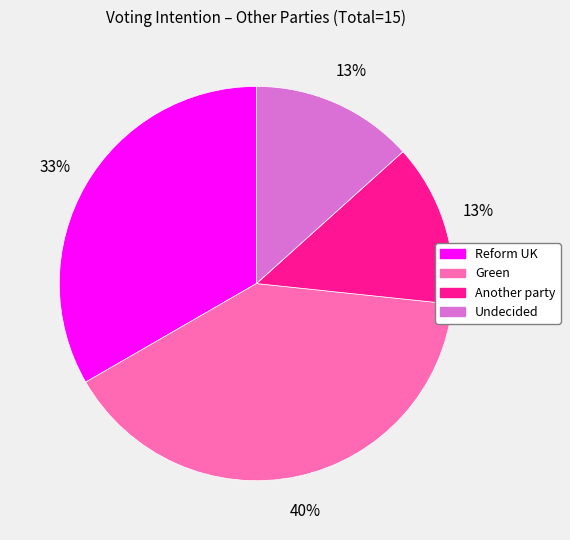

To the nearest percent, what percentage of the pie is Undecided?

13%